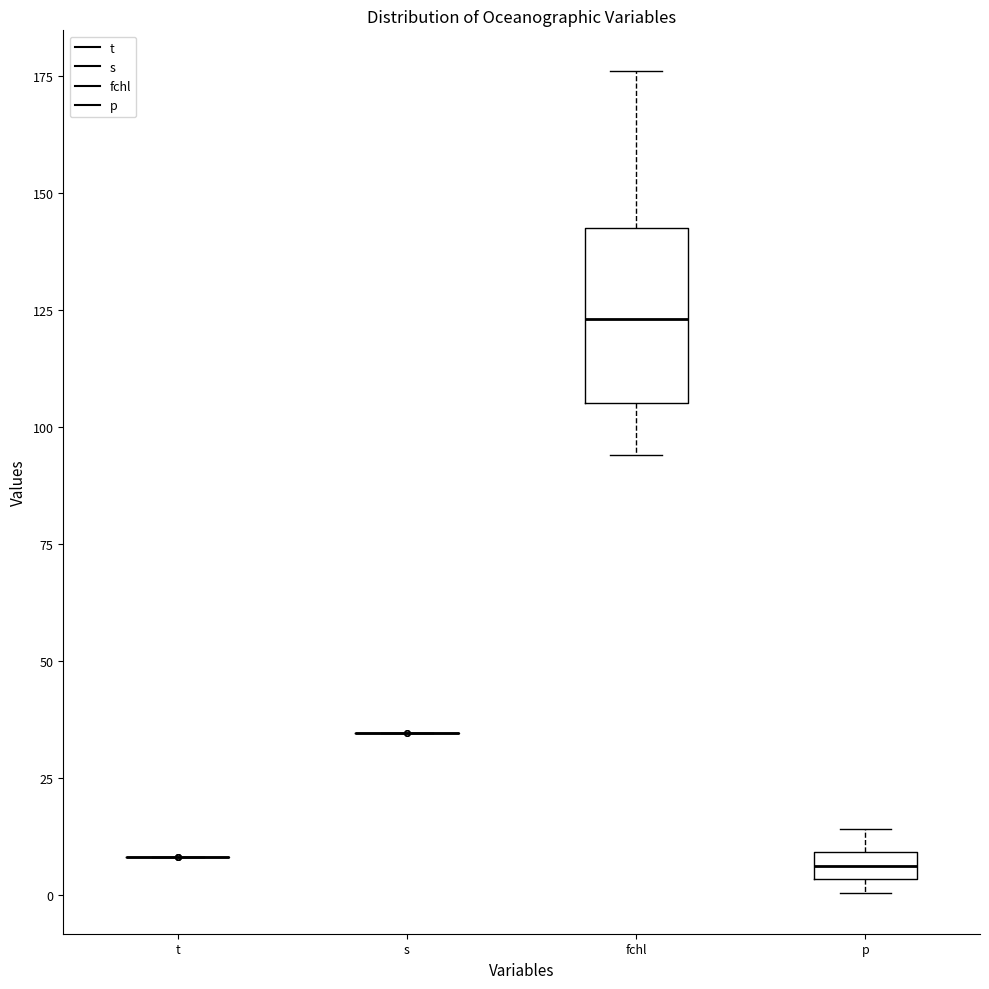

Which box is the tallest, from its lower edge to its upper edge?

fchl